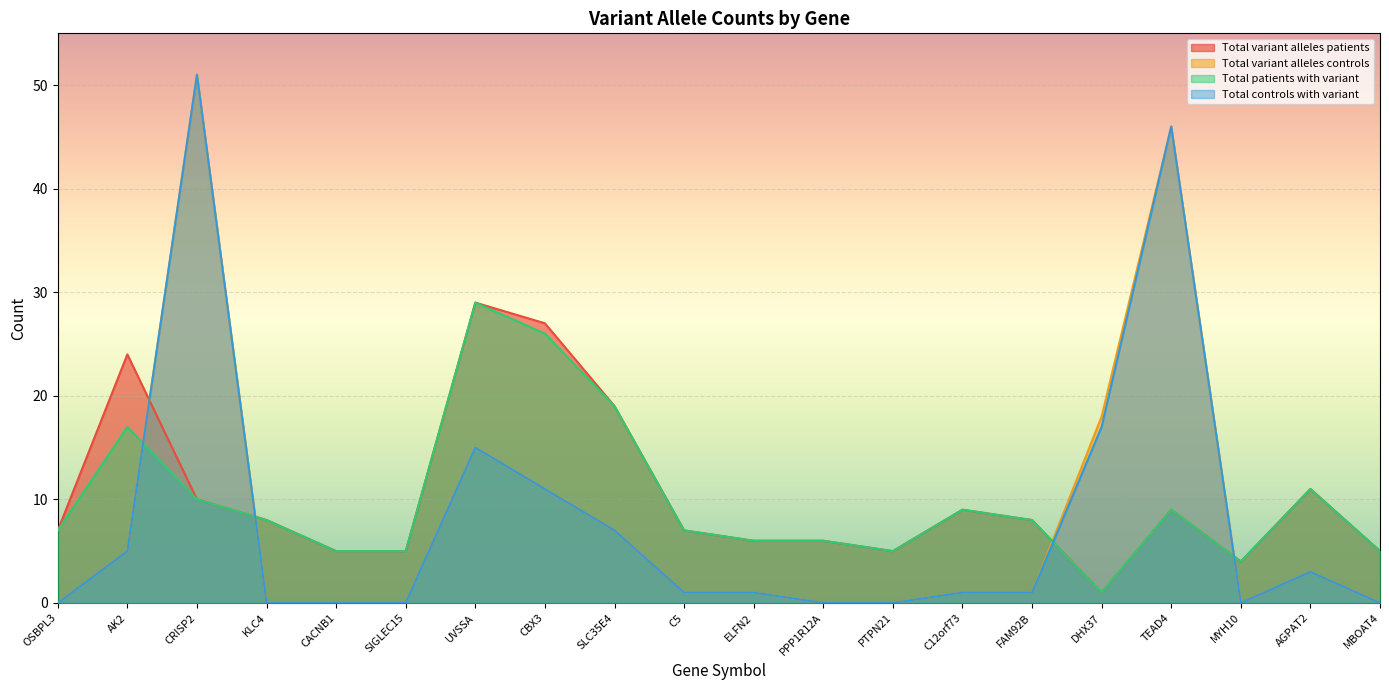

What is the total value across all series at DHX37?

37